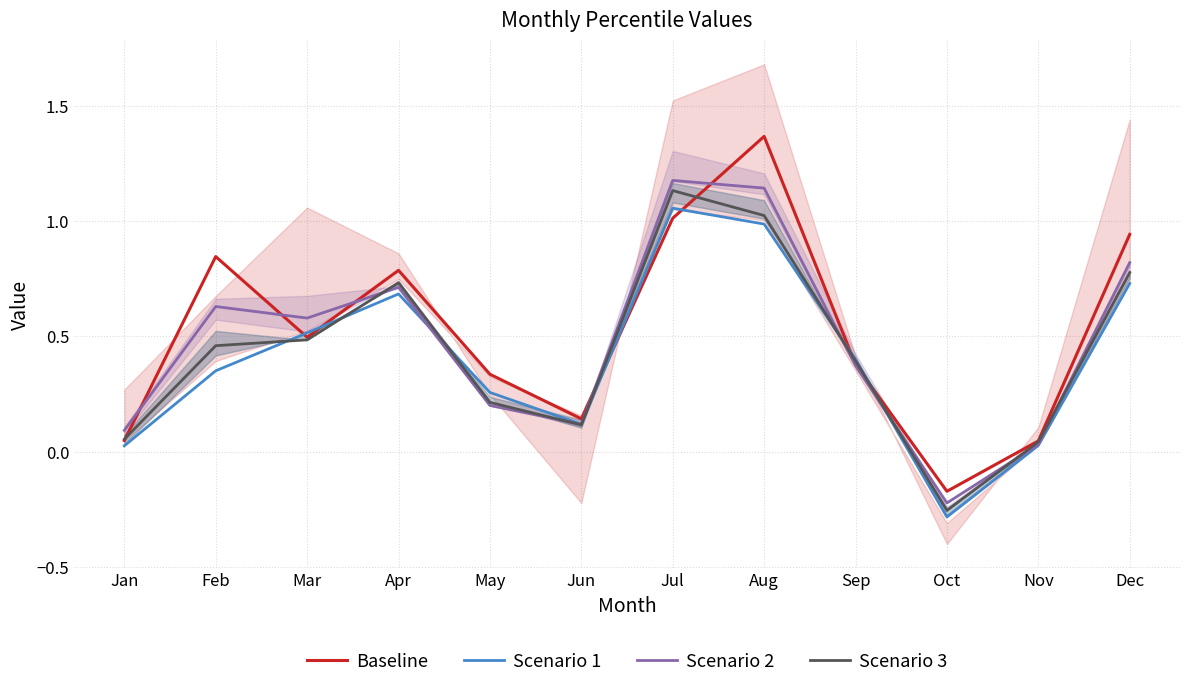

How many values in Scenario 1 are above zero?

11